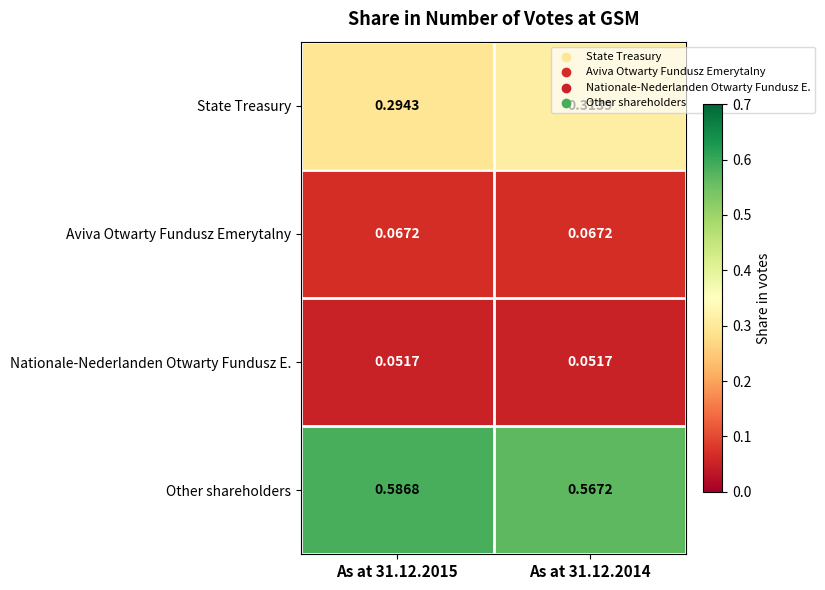

What is the total value across all series at As at 31.12.2015?

1.0